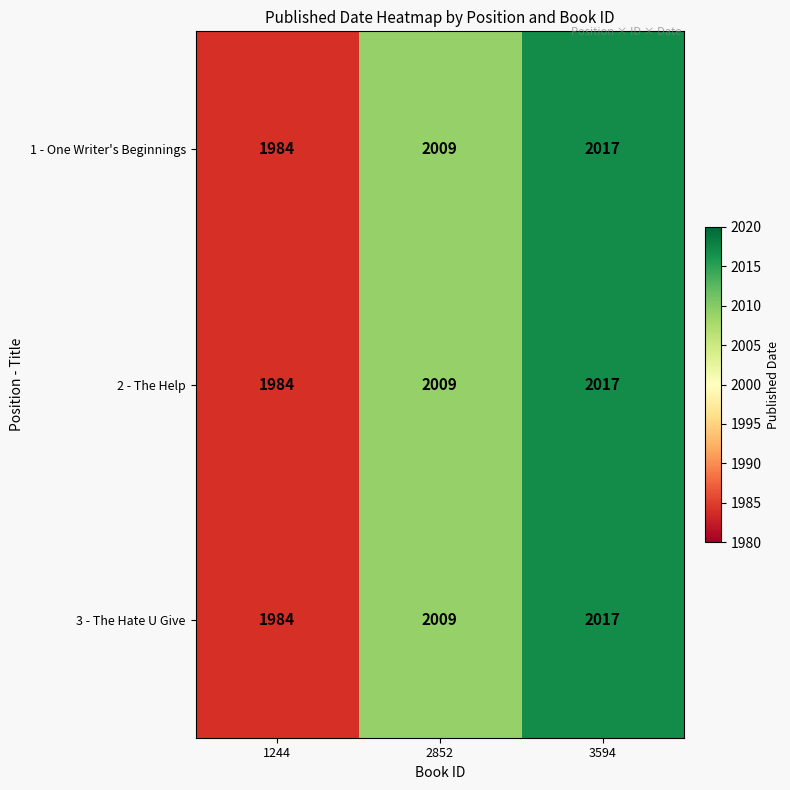

The value of 1 - One Writer's Beginnings at 1244 is 693. True or false?

False